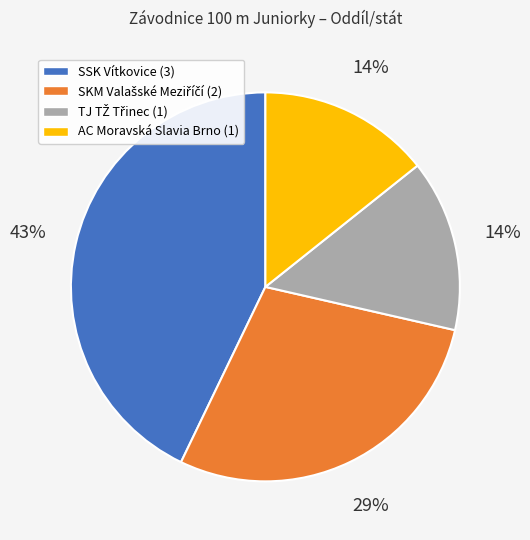

Is it true that AC Moravská Slavia Brno (1) is 21% of the pie?

False